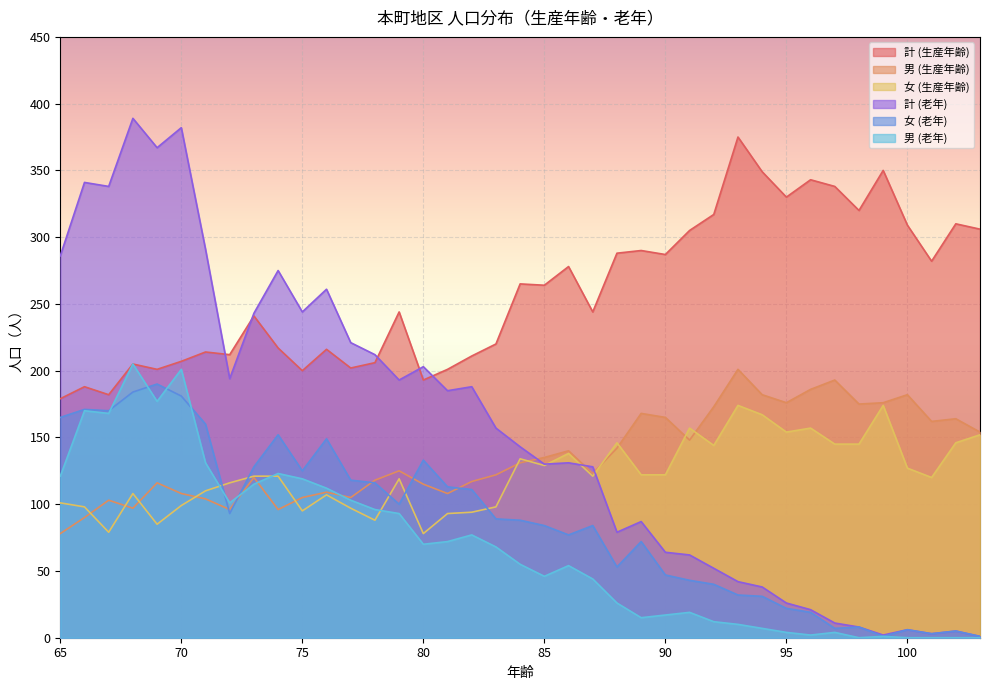

At which label is 女 (老年) closest to 95?

72